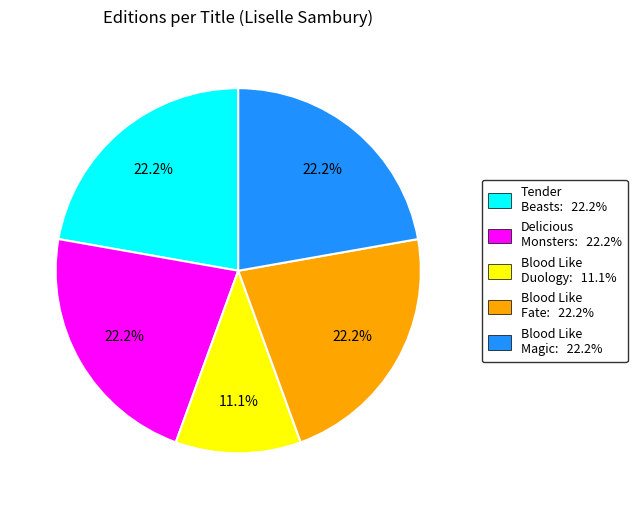

Is there any slice that represents more than half of the pie?

No